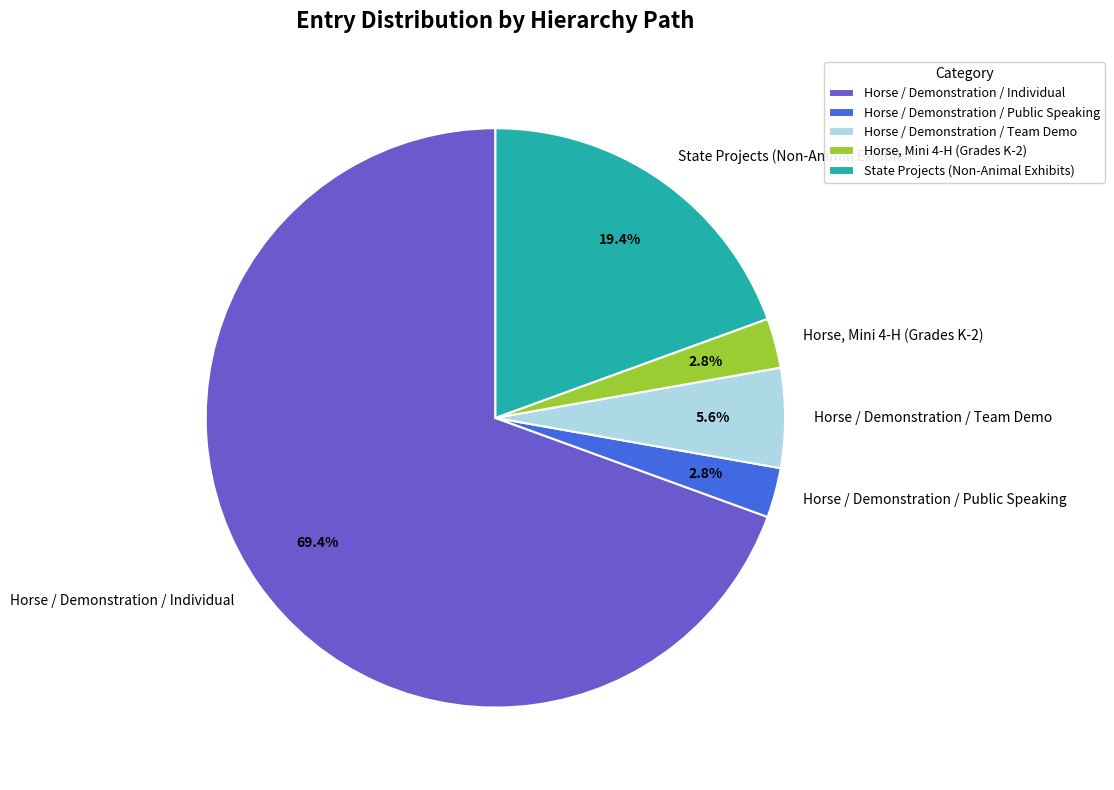

To the nearest percent, what is the difference between the largest and smallest slice percentages?

67%